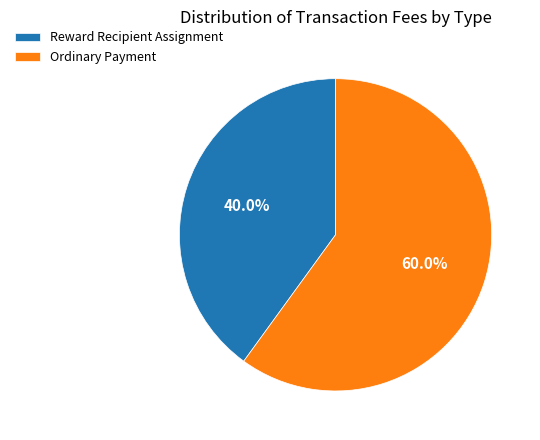

How many slices are in this pie chart?

2